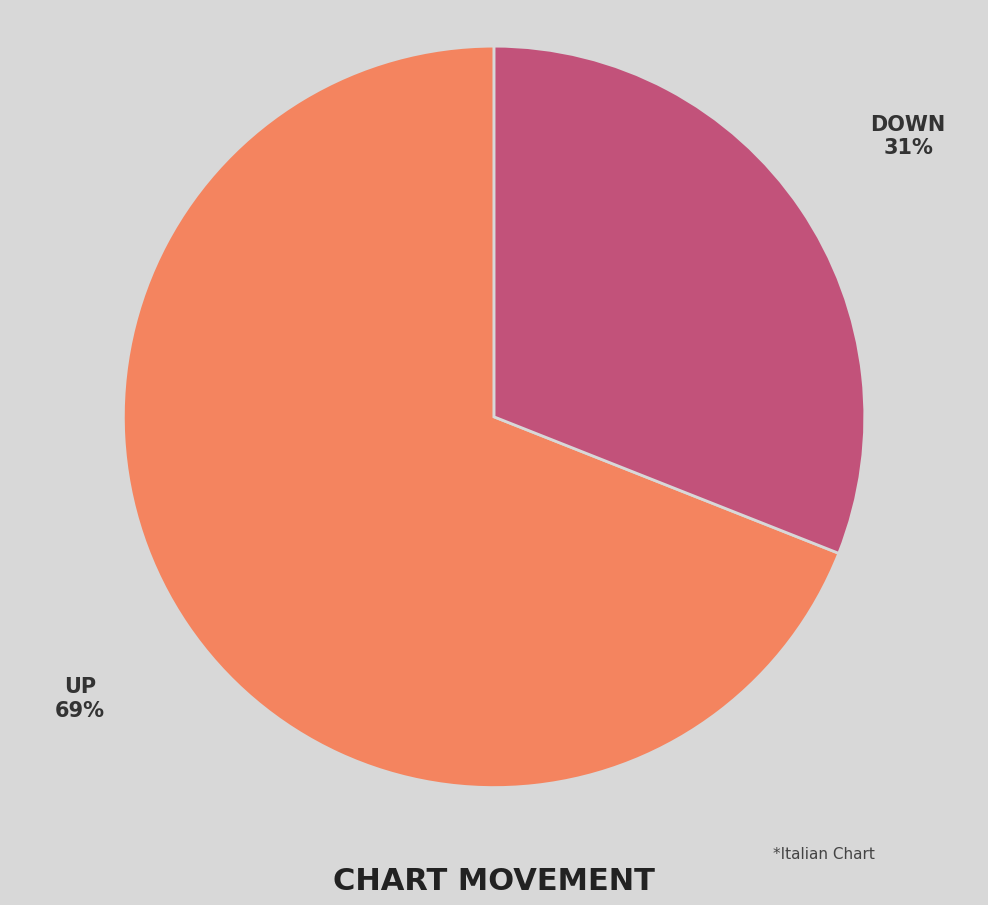

To the nearest percent, what is the difference between the largest and smallest slice percentages?

38%